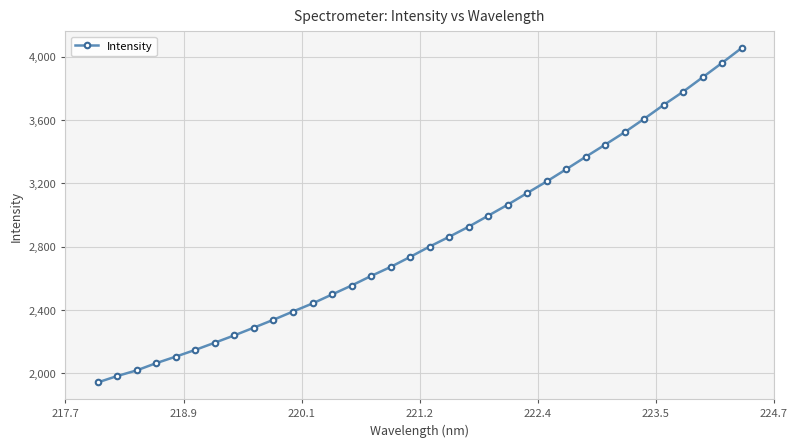

What is the maximum value shown in the chart?

4053.7